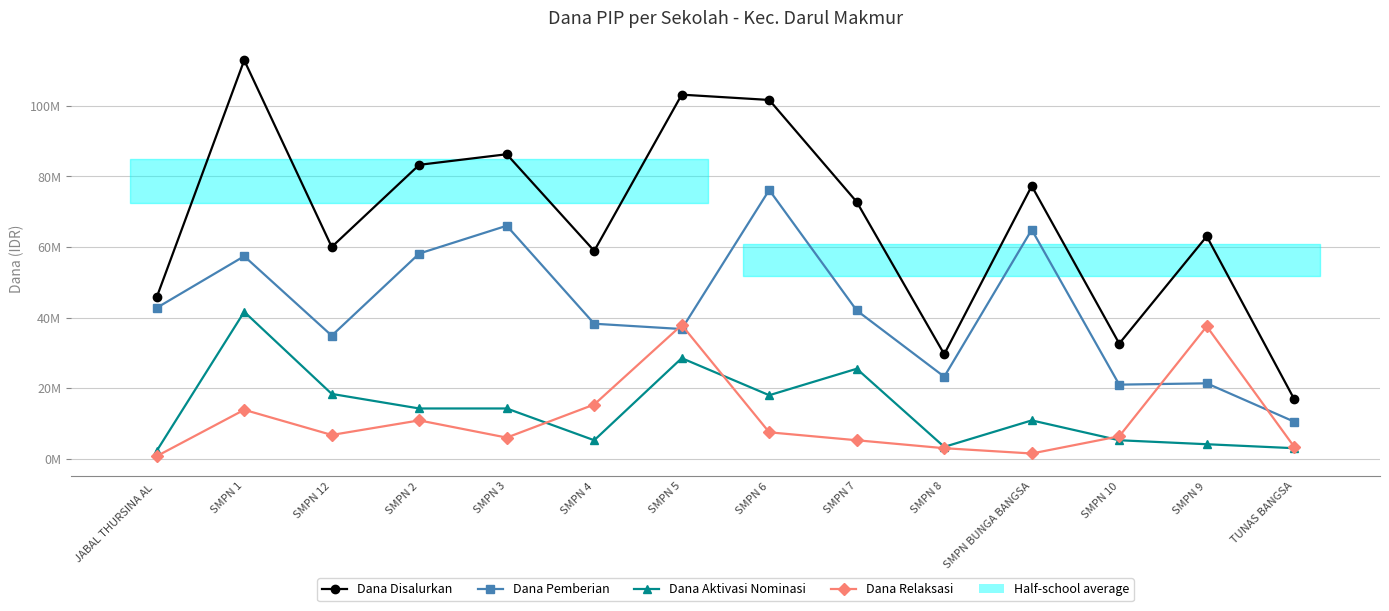

At which label does Dana Disalurkan reach its peak?

SMPN 1